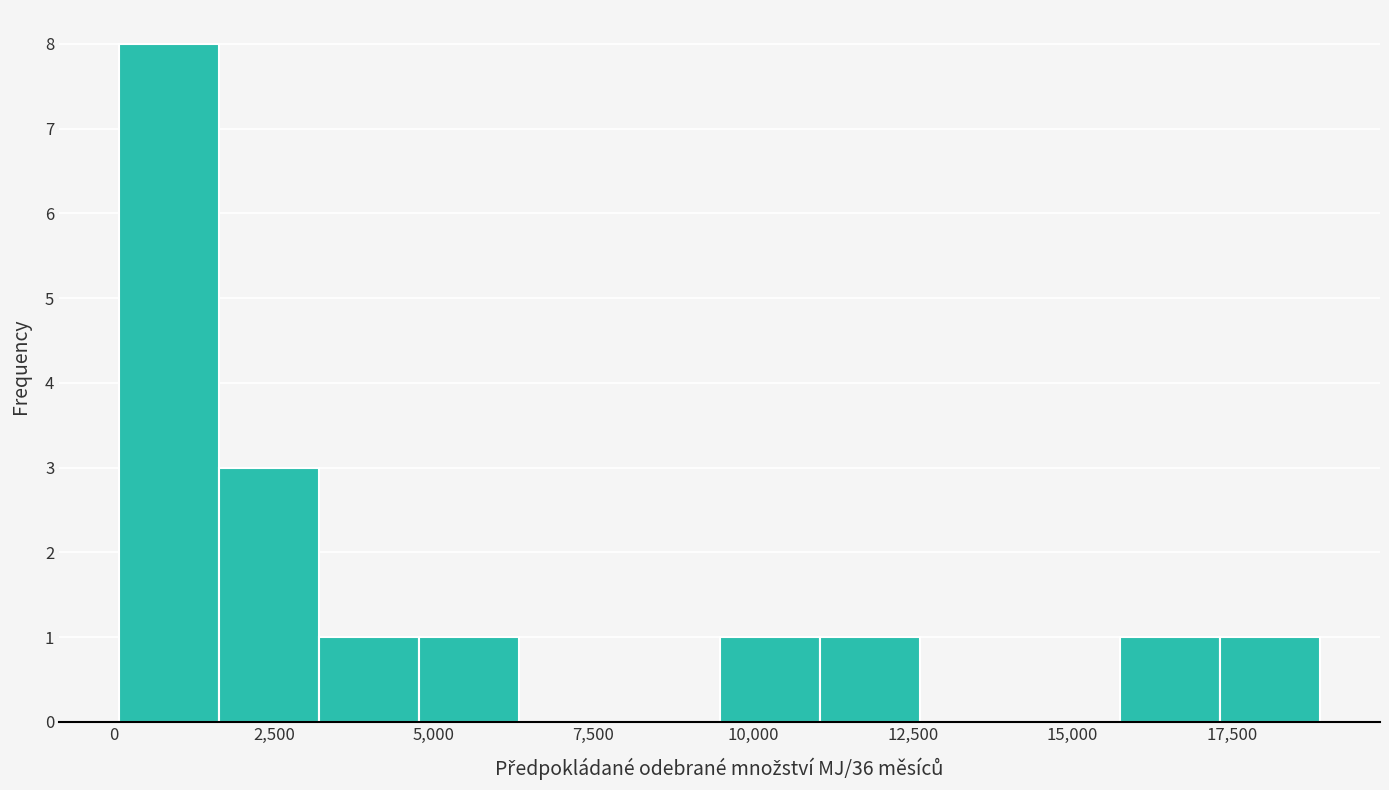

Around what value on the x-axis is the tallest bar? Give the approximate position of its centre, as read against the axis.

1000